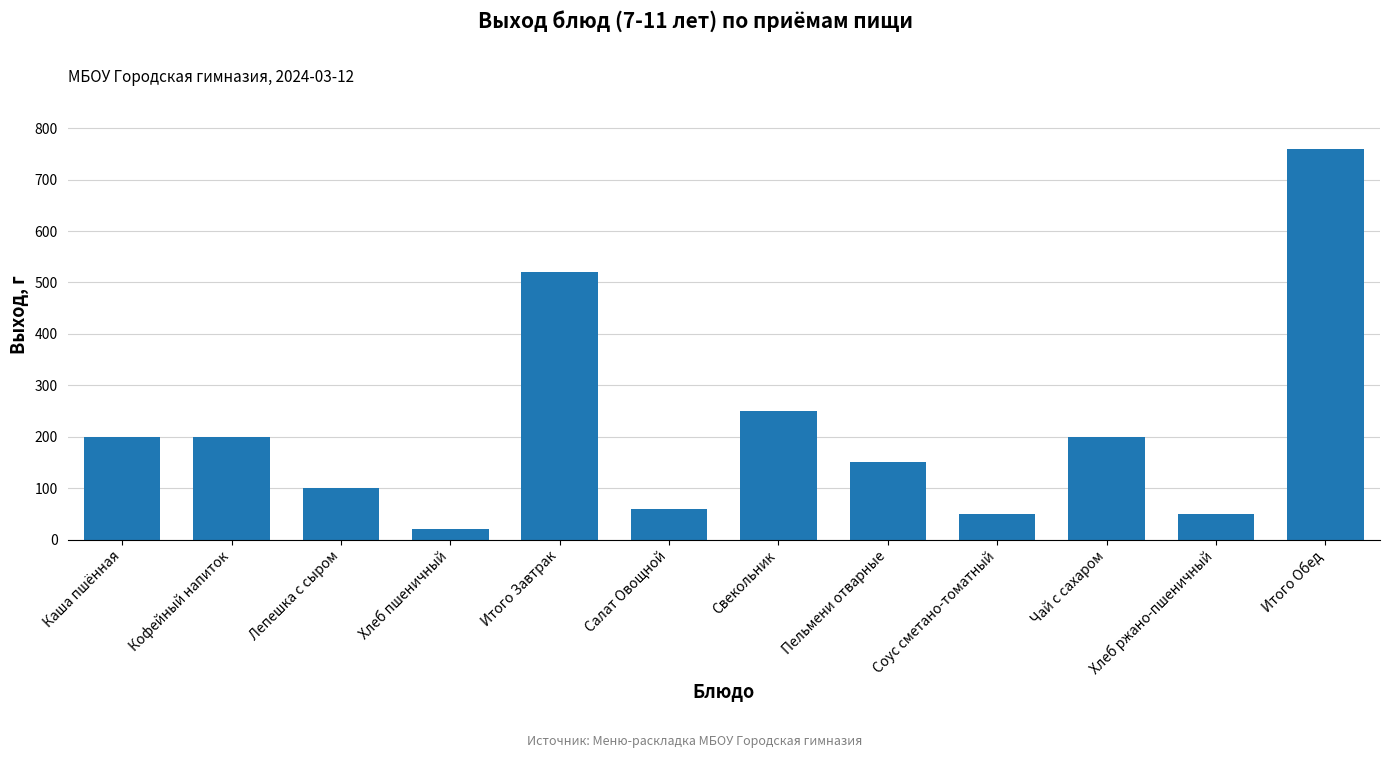

Which category has the lowest value across all series?

Хлеб пшеничный